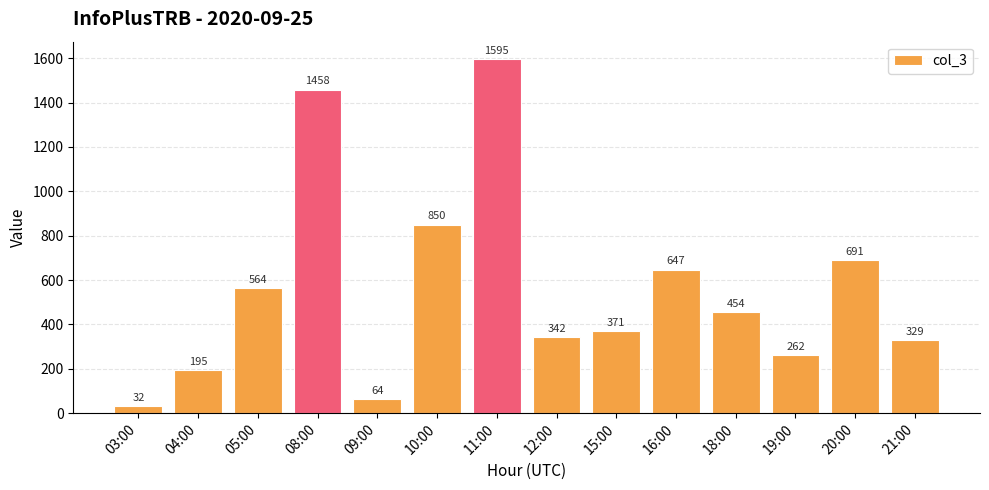

Between 03:00 and 08:00, which is larger?

08:00